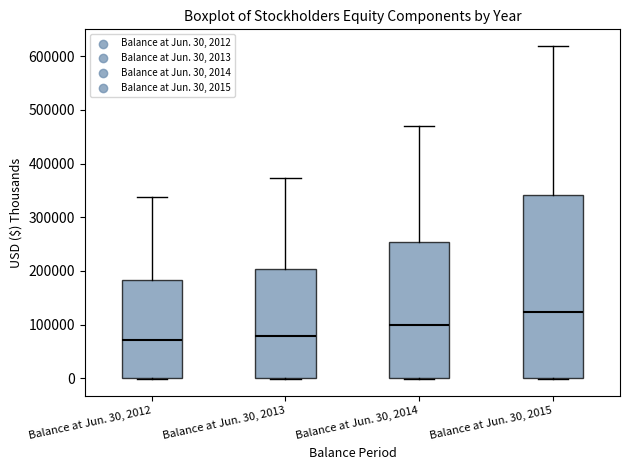

Comparing the boxes themselves (not the whiskers), which one is the tallest?

Balance at Jun. 30, 2015